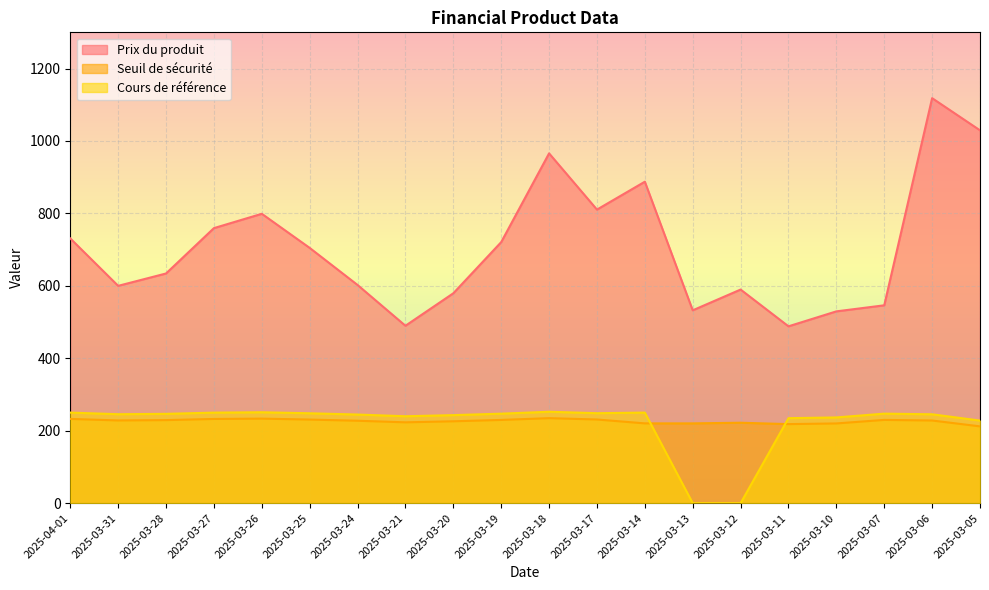

How many lines are shown in the chart?

3